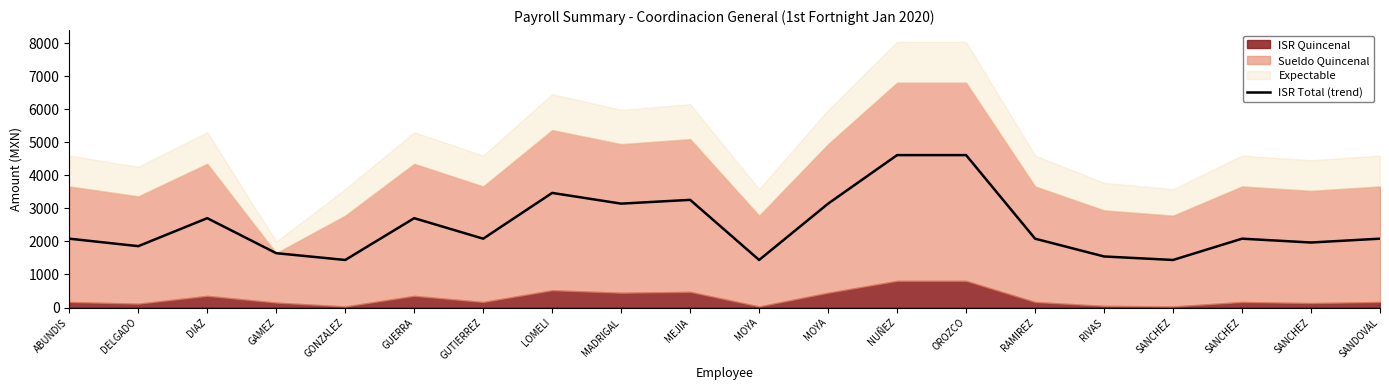

What is the sum of the values at GAMEZ and ABUNDIS?

3730.1